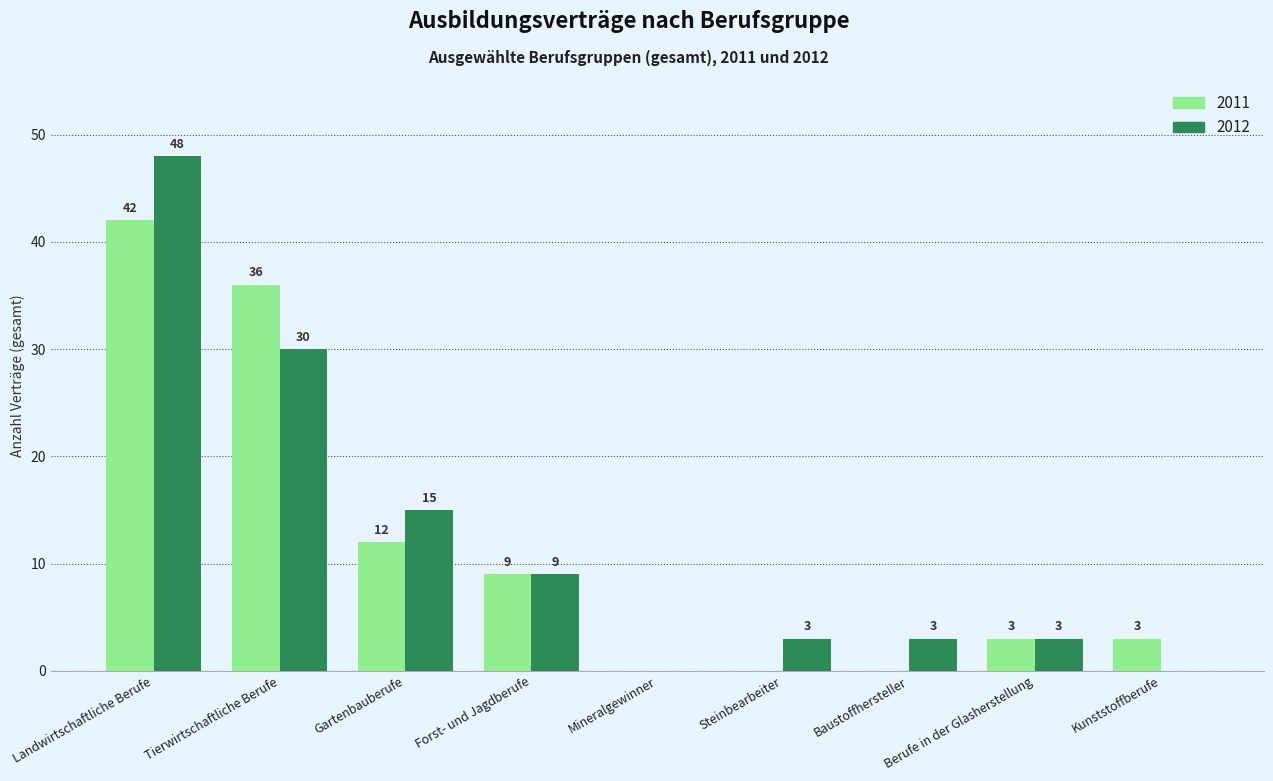

At which label does 2012 reach its peak?

Landwirtschaftliche Berufe